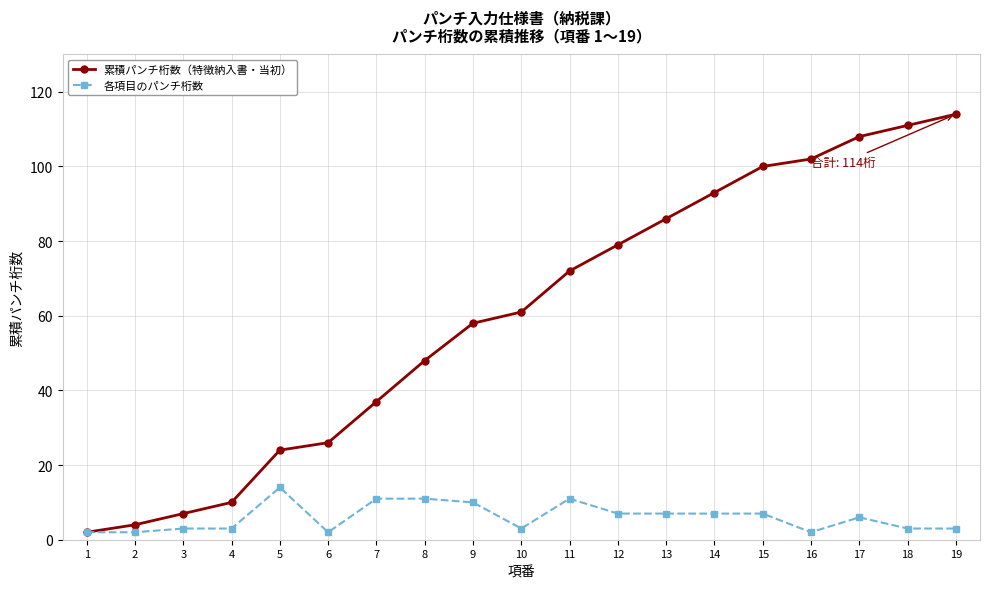

At which category does the chart reach its peak across all series?

19